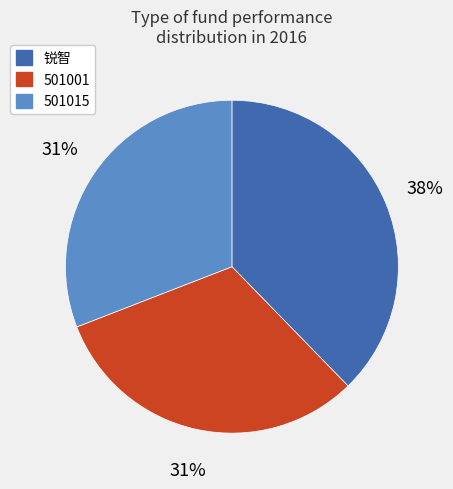

Does 501015 account for over 50% of the chart?

No